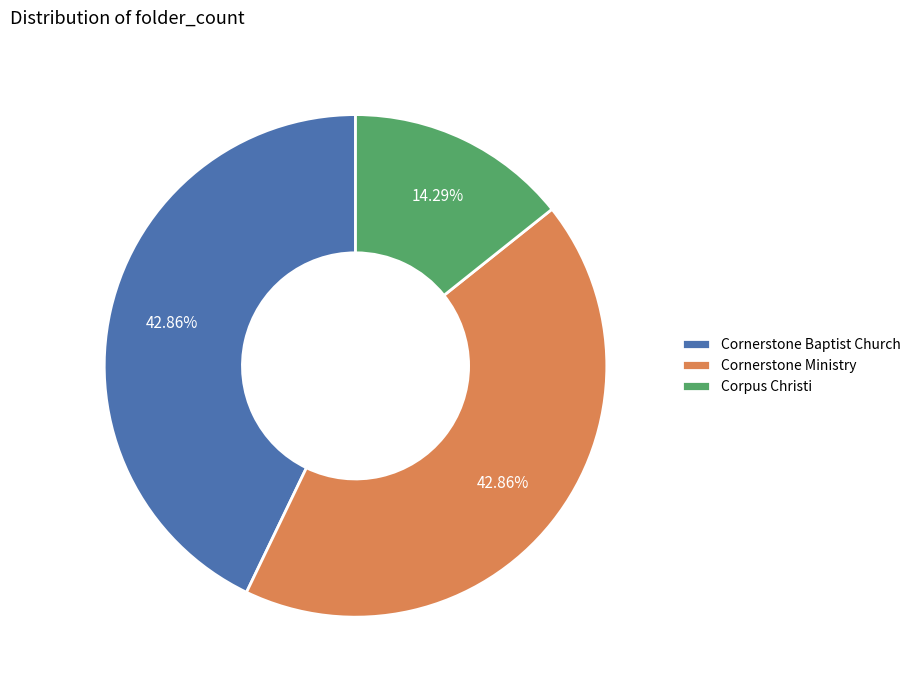

What percentage is the Cornerstone Baptist Church slice, to the nearest percent?

43%